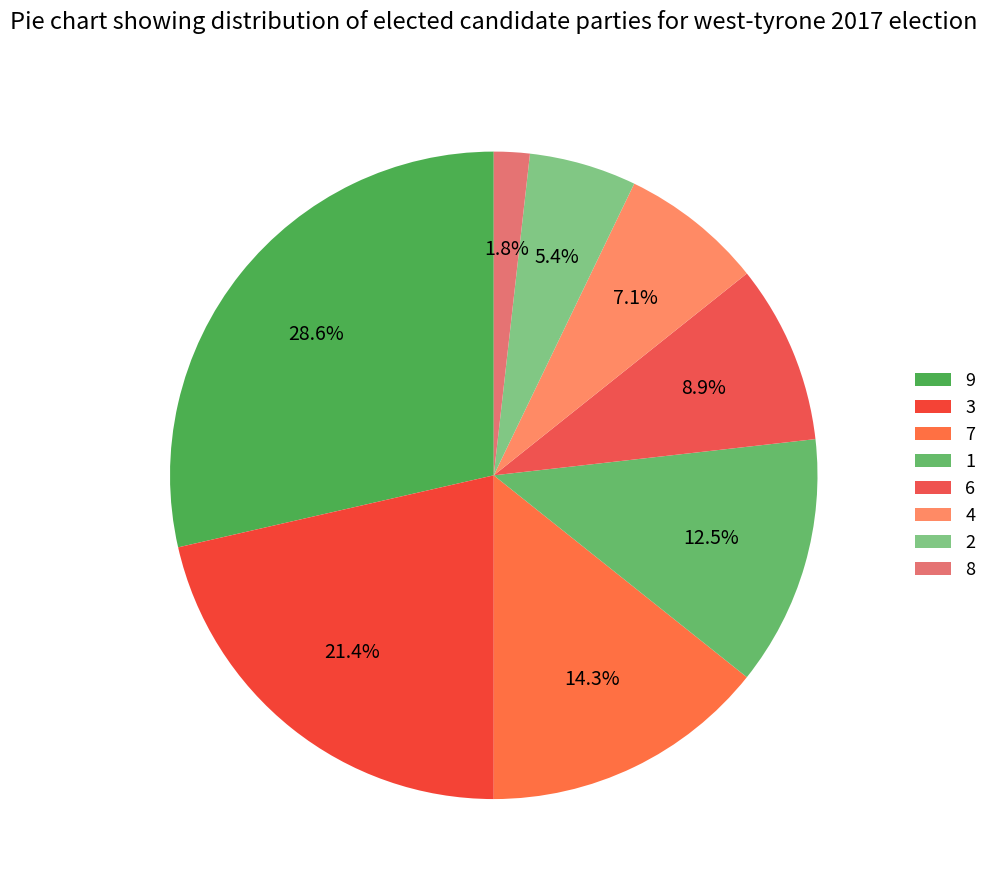

What is the ratio of the value at 2 to the value at 9?

0.2